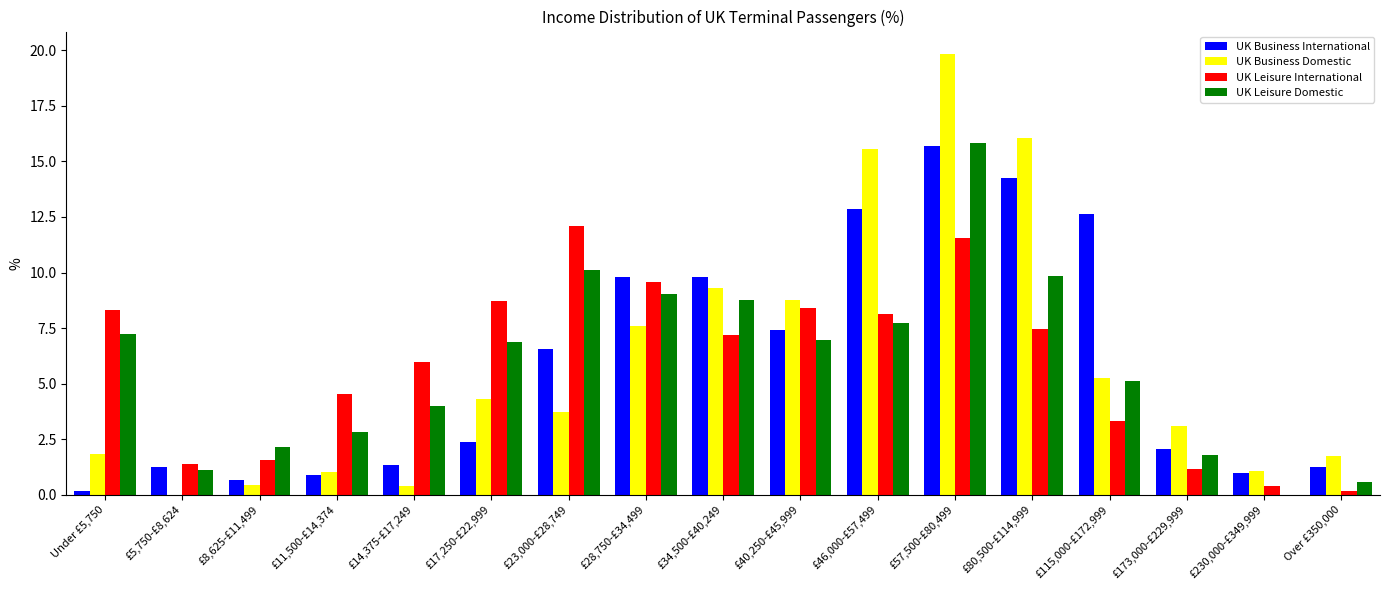

The value of UK Leisure International at £11,500-£14,374 is 4.5. True or false?

True